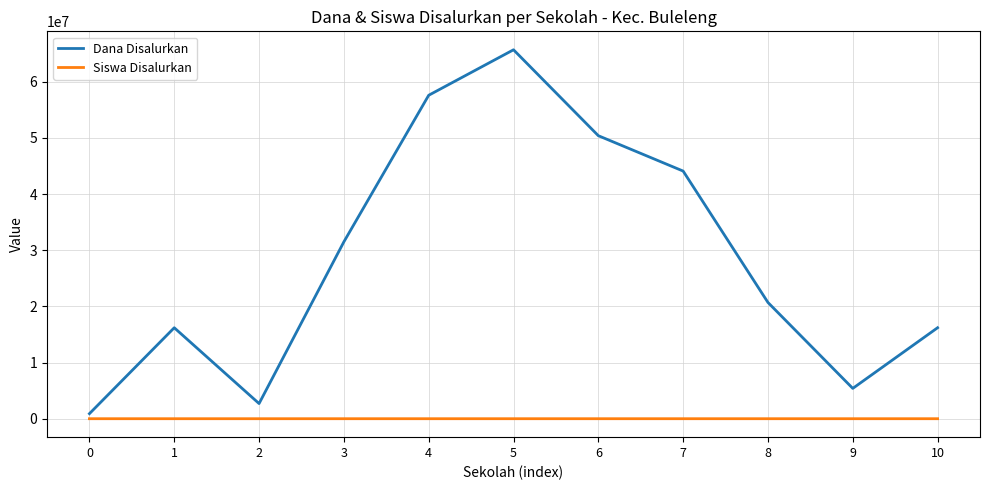

The value of Dana Disalurkan at 3 is 16638423. True or false?

False